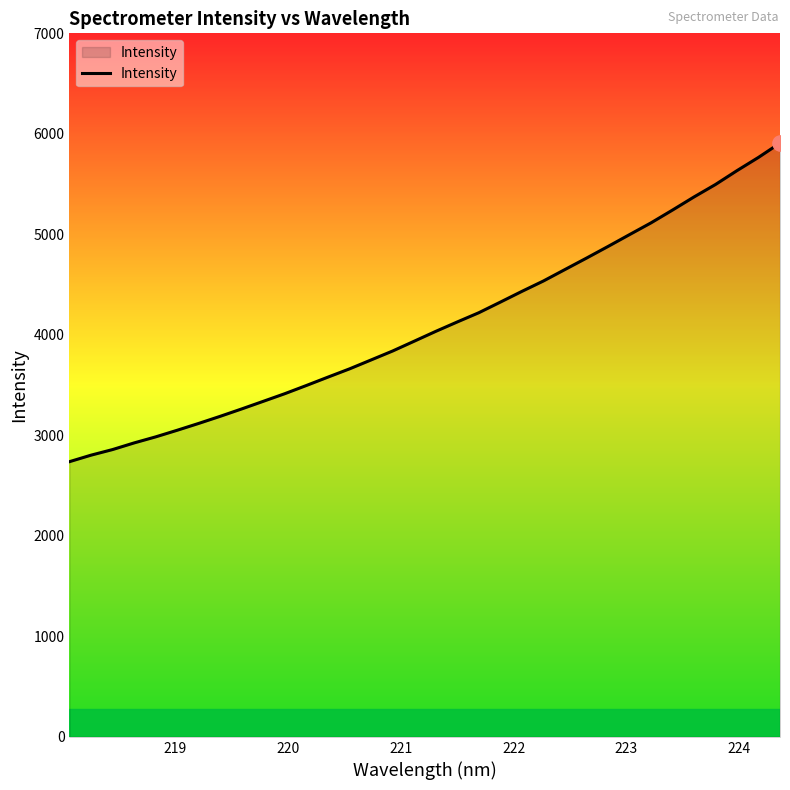

What is the maximum value shown in the chart?

5908.2